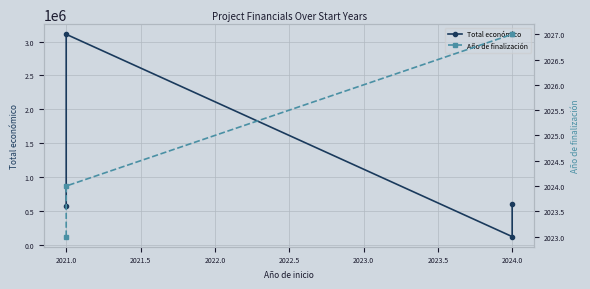

What is the maximum value shown in the chart?

3108400